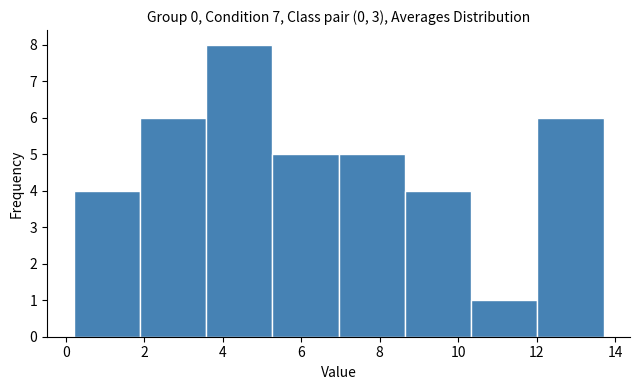

How tall is the bar that spans 3.6 to 5.2 on the x-axis? Neither the bar edges nor the heights are printed on the chart, so give them approximately, as read against the axes.

8